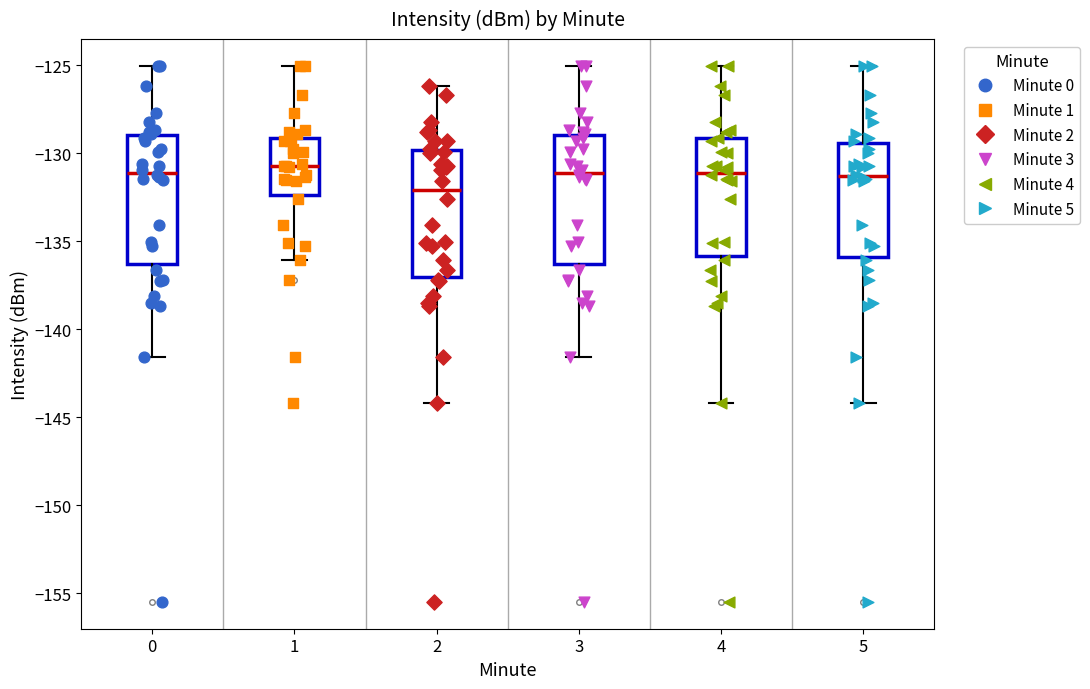

Where is the upper edge of the box at x = 0 on the y-axis? The values are not printed on the chart, so give them approximately, as read against the axis.

-129.0